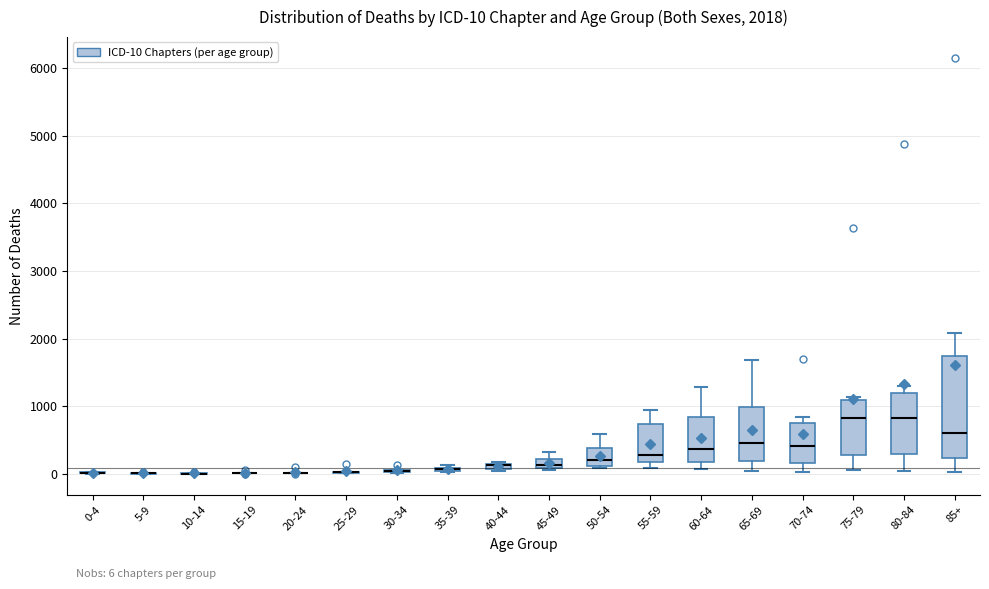

Comparing the boxes themselves (not the whiskers), which one is the tallest?

85+